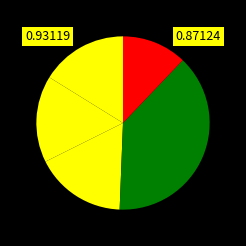

How many slices are in this pie chart?

5